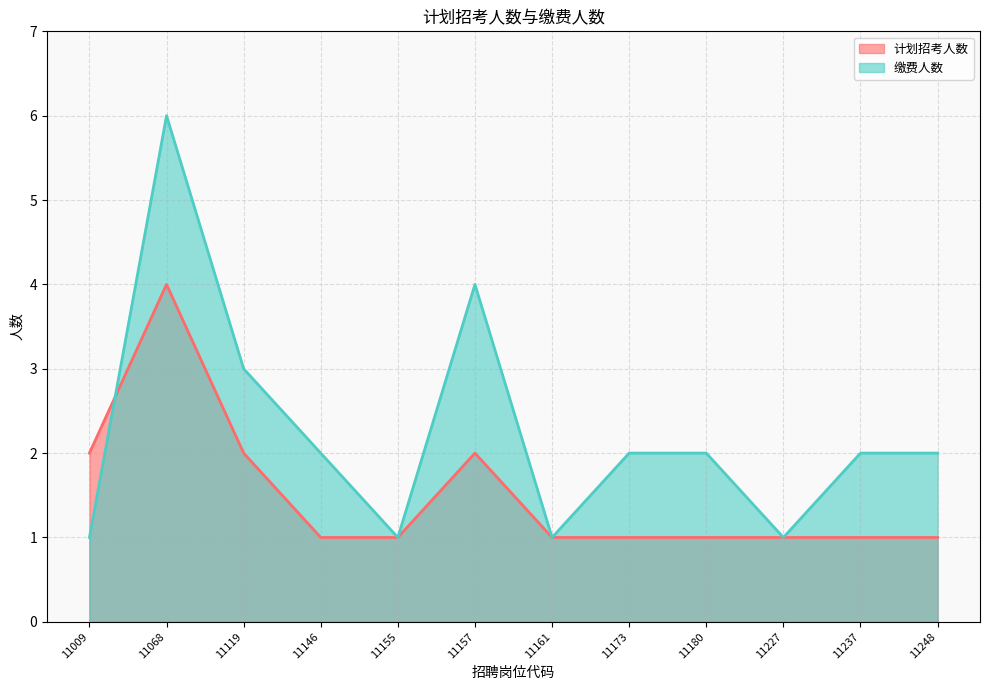

Where do 缴费人数 and 计划招考人数 first cross each other?

11009 and 11068